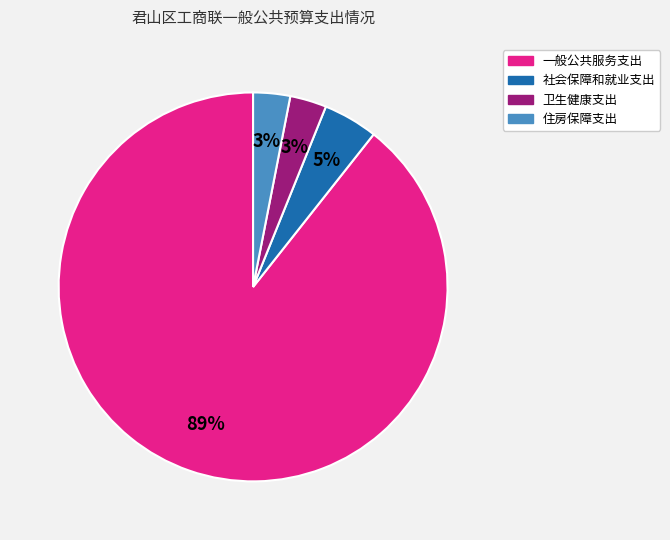

What percentage is the 住房保障支出 slice, to the nearest percent?

3%